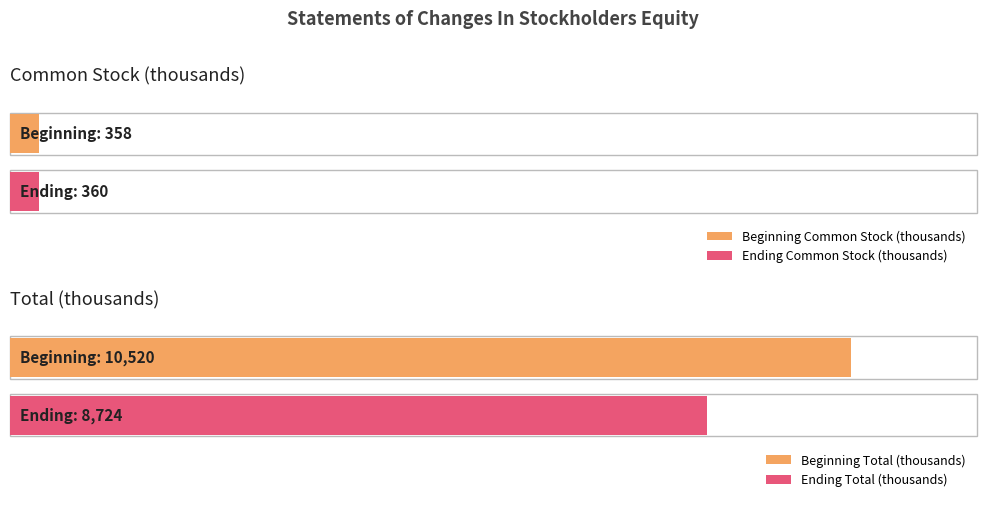

The Accumulated Deficit series shows -242880 at Ending Balances Mar. 31, 2015. True or false?

False